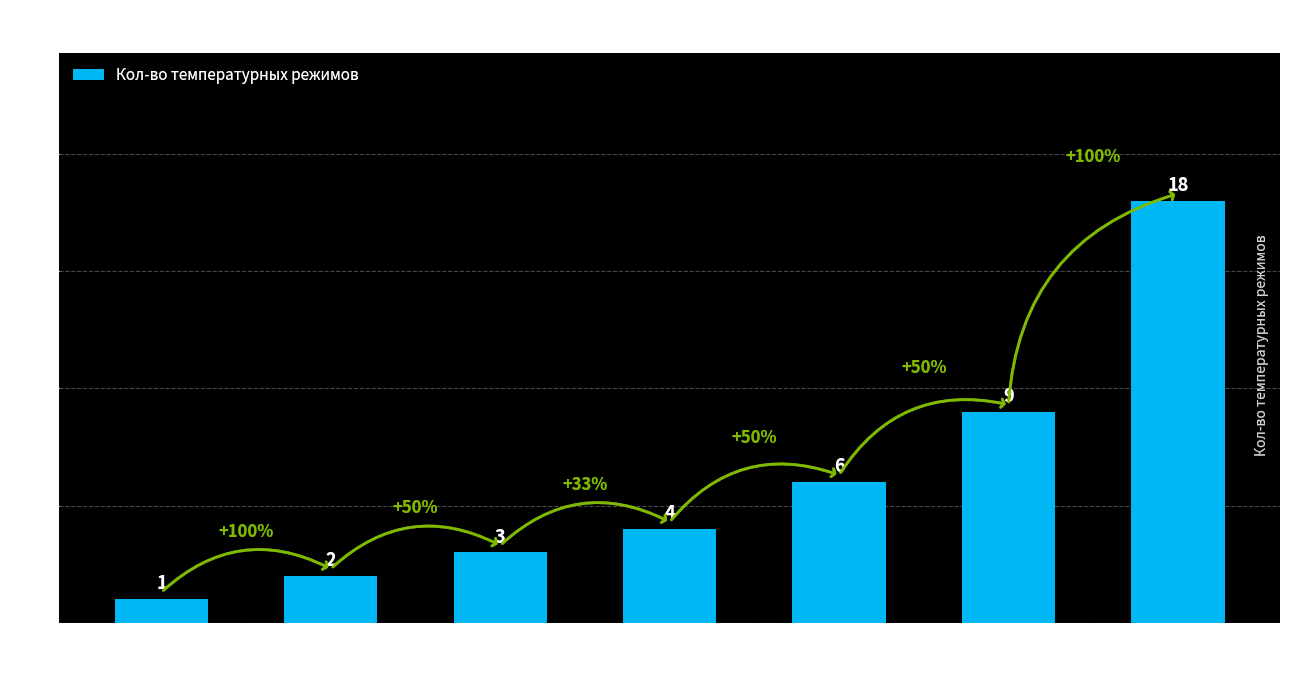

Reading left to right, list all the values displayed in this chart.

водная грелка=1	игрушка-грелка=2	солевая грелка=3	электрогрелка=4	электроматрас=6	электроодеяло=9	гелевая грелка=18